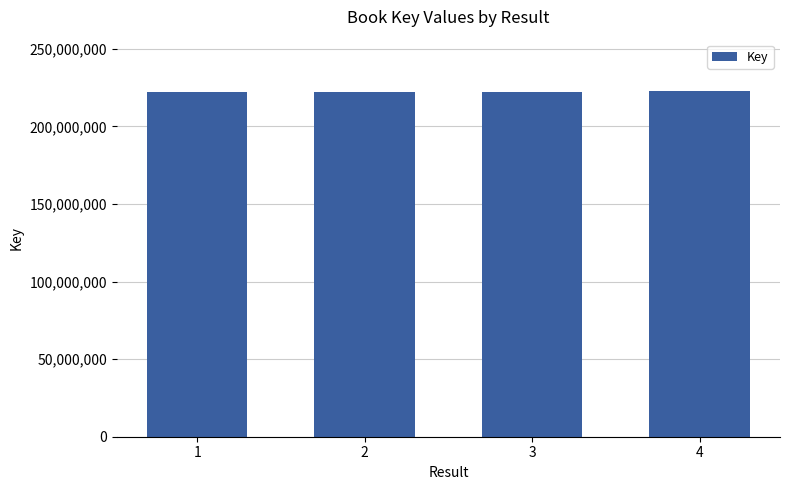

True or false: the data shows 76005000 at 2.

False